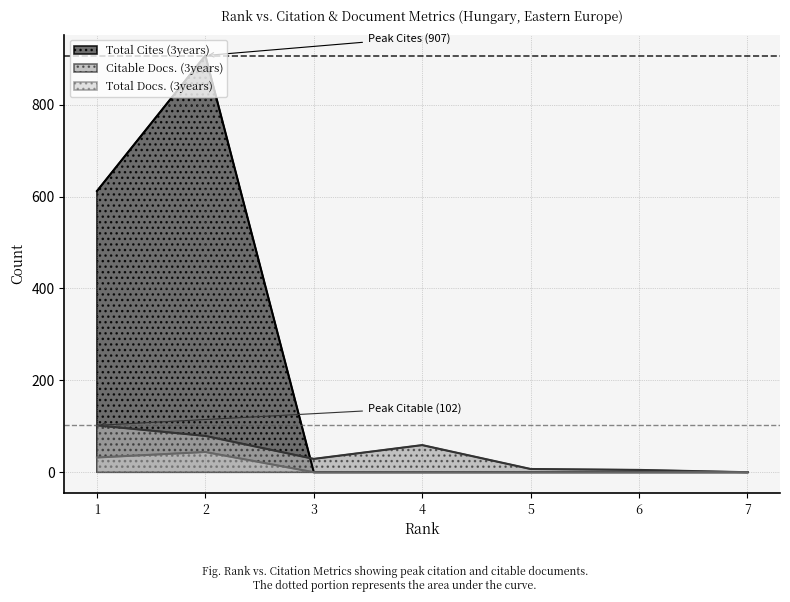

Reading left to right, transcribe all the data shown in this chart.

Total Cites (3years): 7=0	6=0	5=0	4=0	3=0	2=907	1=612
Citable Docs. (3years): 7=0	6=5	5=7	4=59	3=29	2=79	1=102
Total Docs. (3years): 7=0	6=0	5=0	4=0	3=0	2=44	1=32